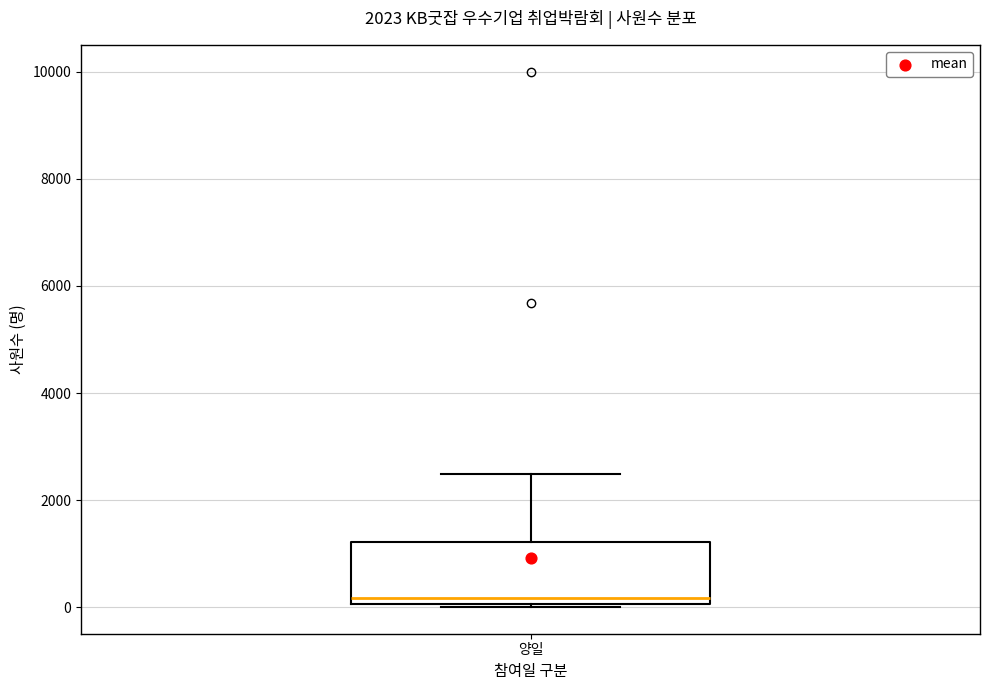

Transcribe this box plot: give where the median line is, the range the box spans, and where the two whiskers end, as read against the y-axis. The values are not printed on the chart, so give them approximately, as read against the axis.

median 200, box 0 to 1200, whiskers 0 to 2400